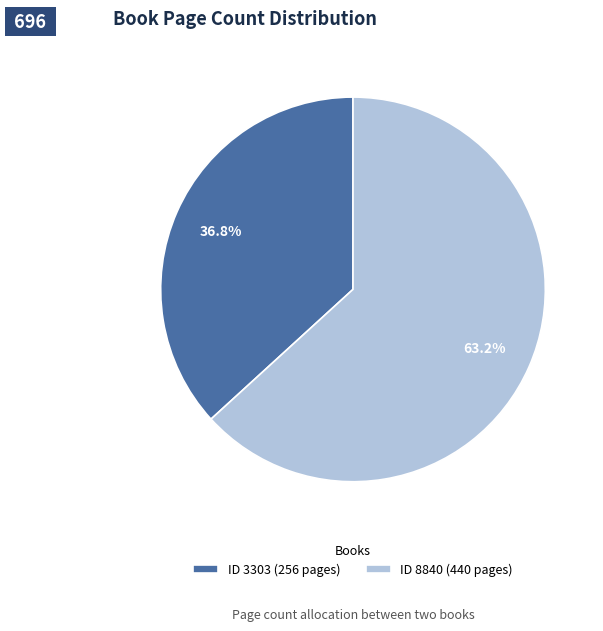

Rank the categories by value from lowest to highest.

ID 3303 (256 pages), ID 8840 (440 pages)